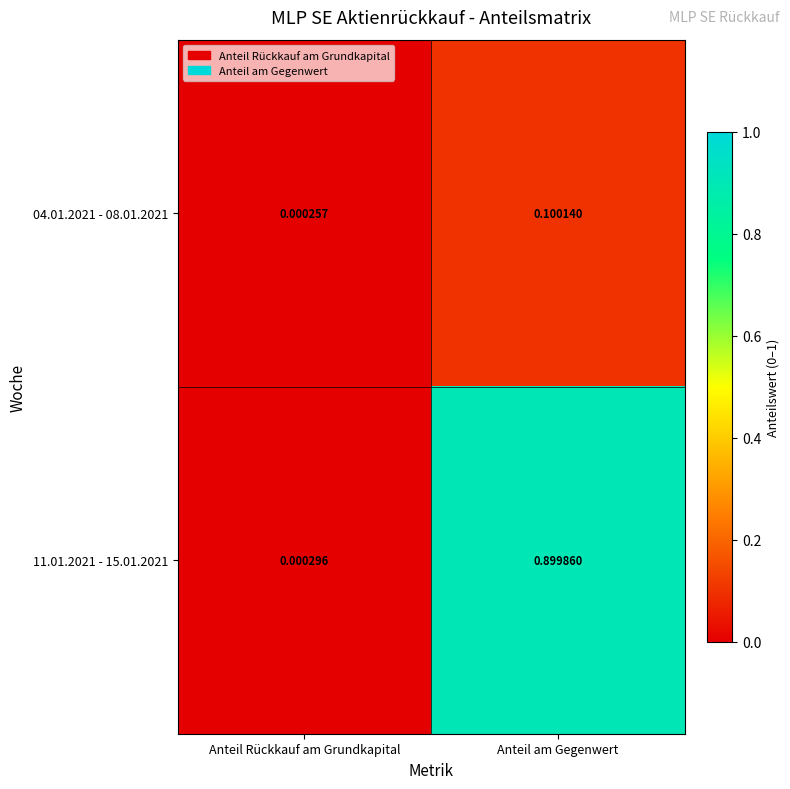

At which label does 11.01.2021 - 15.01.2021 reach its minimum?

Anteil Rückkauf am Grundkapital